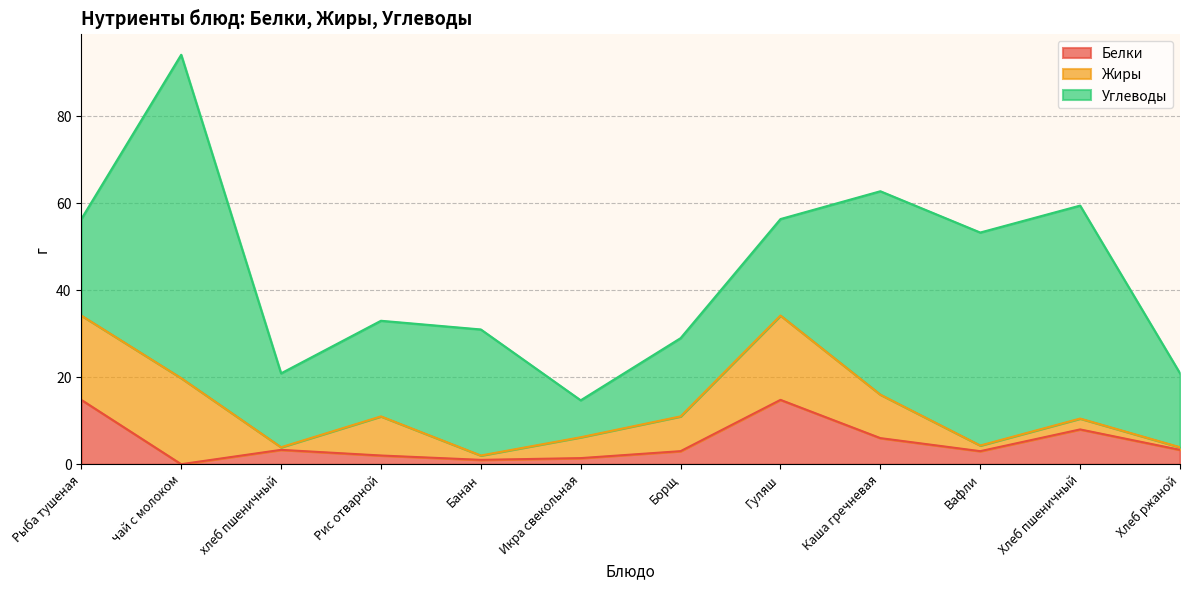

List the series in order of their peak value, lowest first.

Белки, Жиры, Углеводы